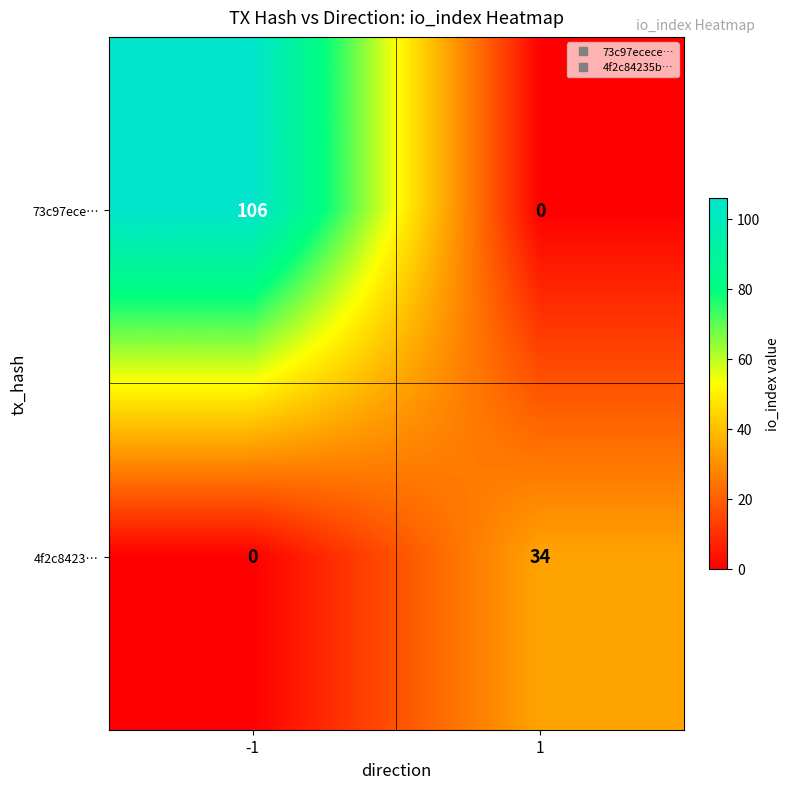

Reading right to left, list all the values displayed in this chart.

73c97ece…: 1=0	-1=106
4f2c8423…: 1=34	-1=0